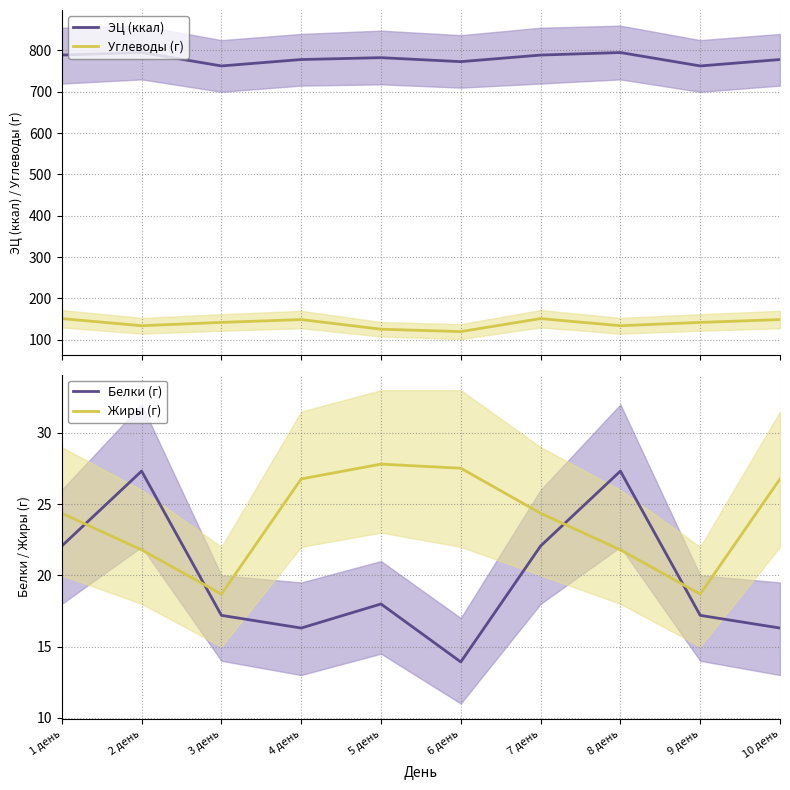

What position from the left is 8 день?

8